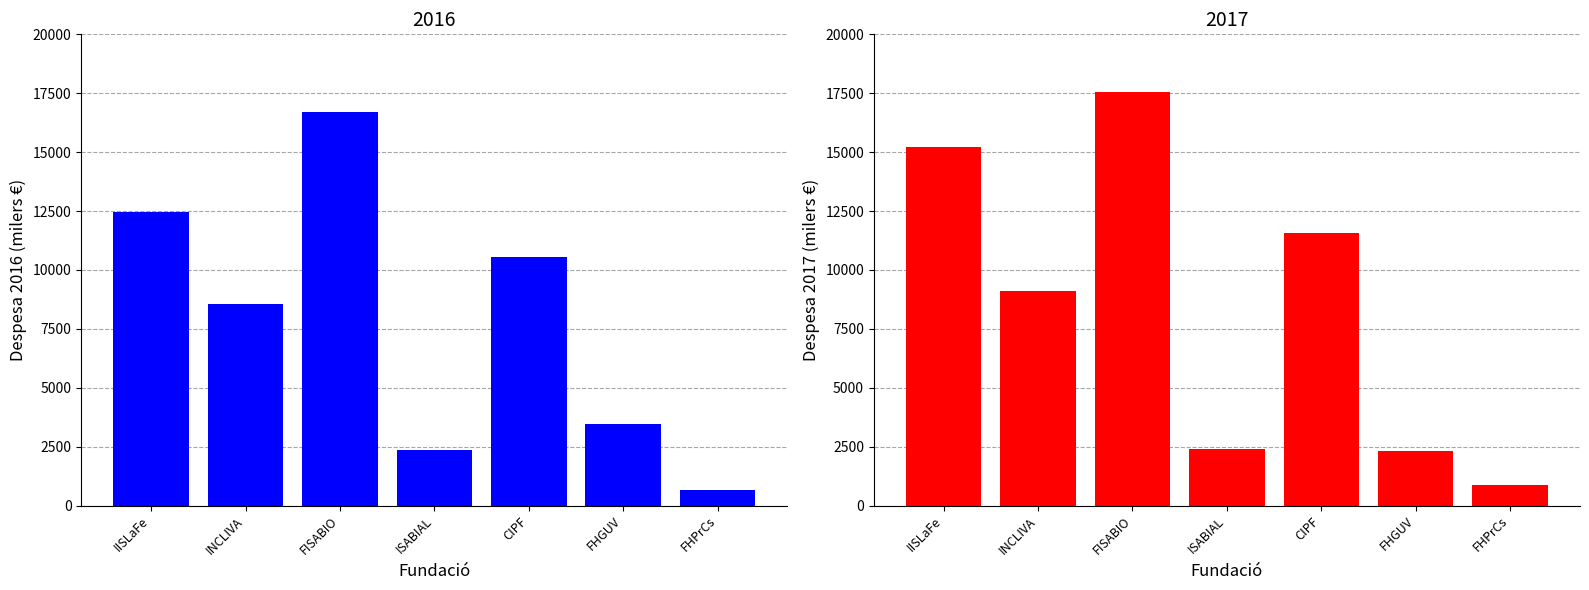

How many bars are there in each group?

2